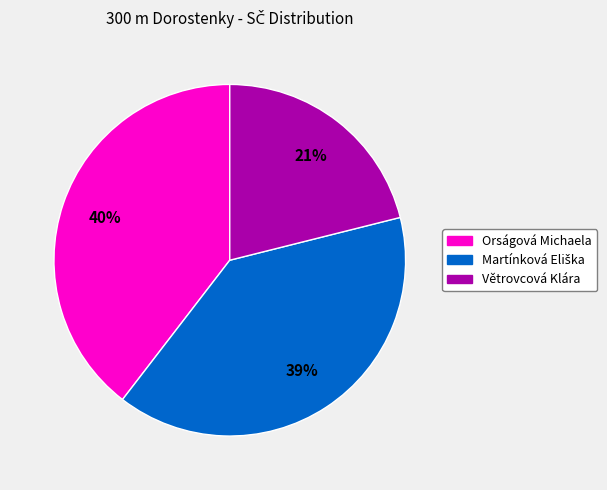

To the nearest percent, what is the combined percentage of Orságová Michaela and Větrovcová Klára?

61%